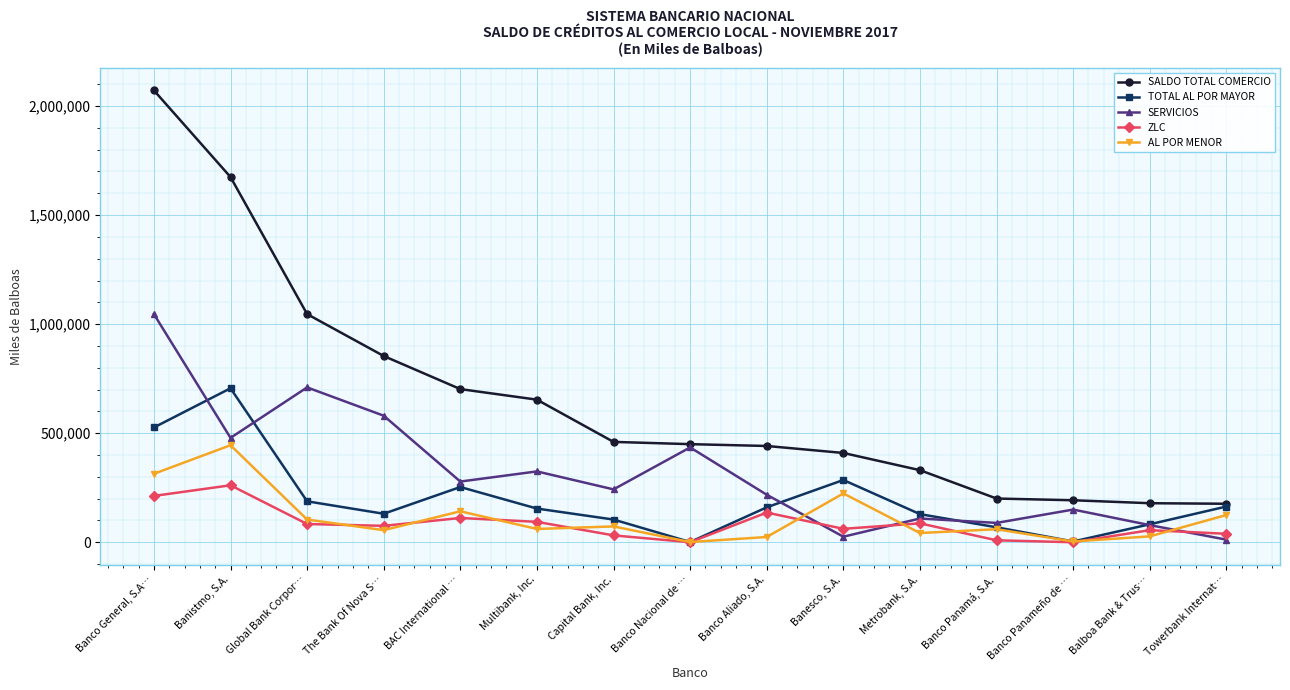

Which series changed the most between Banistmo, S.A. and Banco Aliado, S.A.?

SALDO TOTAL COMERCIO